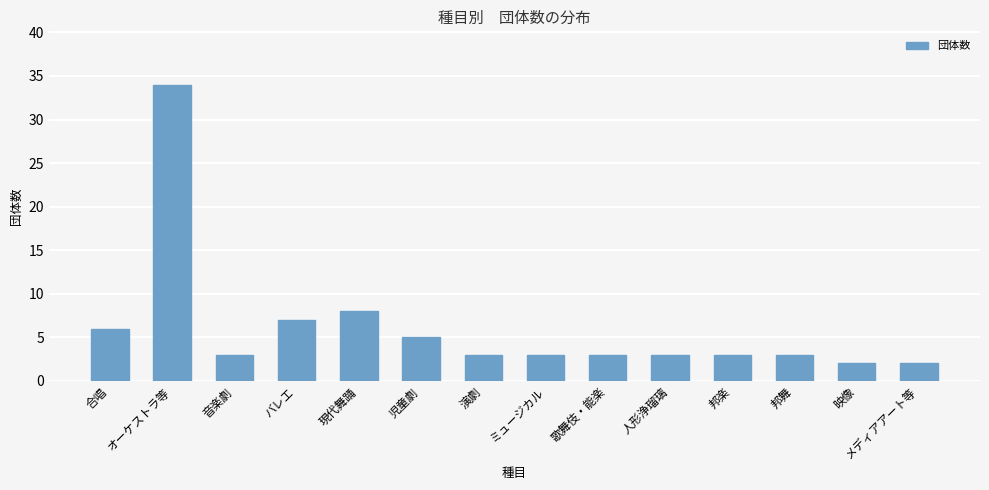

The value at 邦舞 is 3. True or false?

True